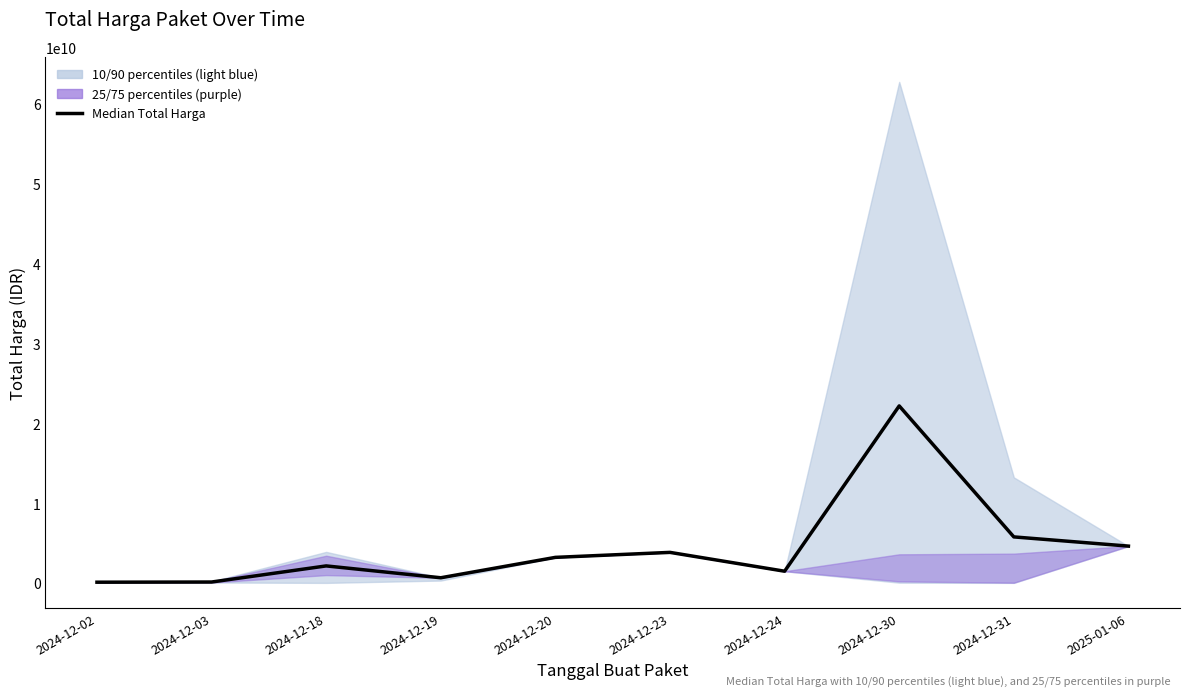

Approximately how many times larger is the value at 2024-12-31 compared to 2024-12-30?

0.3